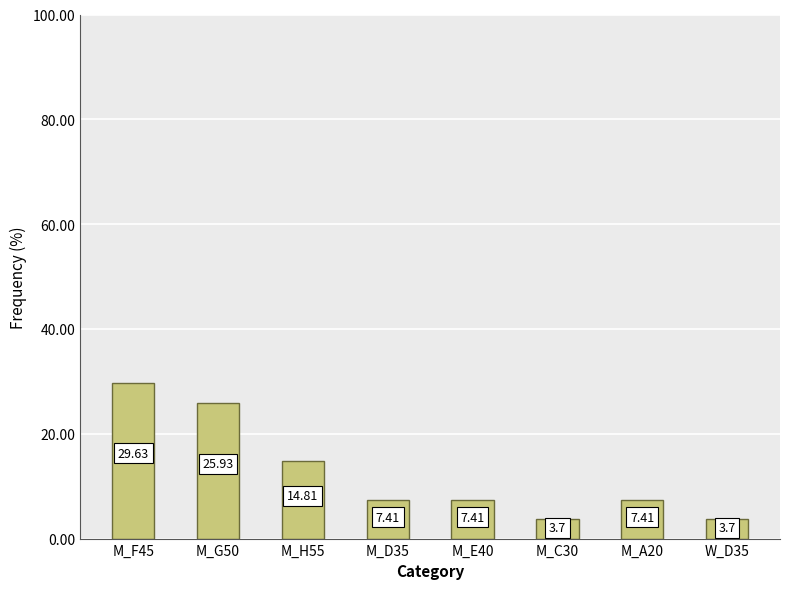

What is the label of the 3rd bar from the left?

M_H55